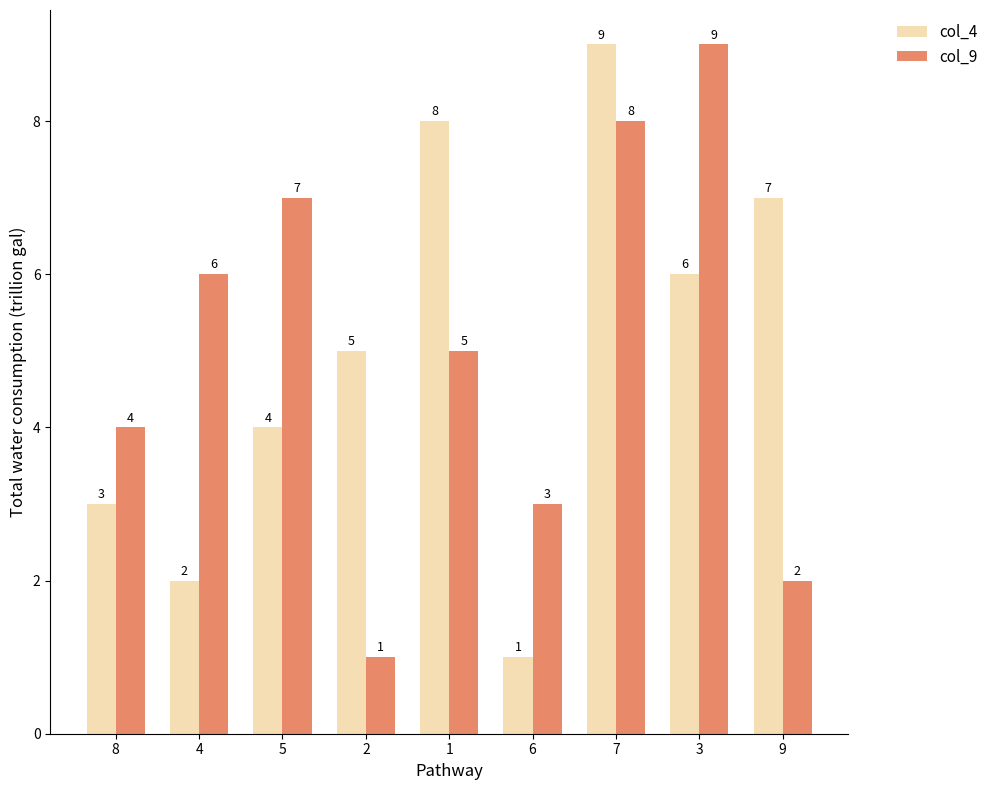

What is the sum of all col_4 values?

45